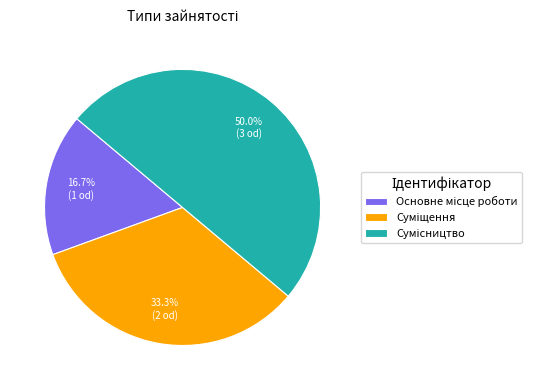

True or false: Основне місце роботи accounts for 23% of the total.

False